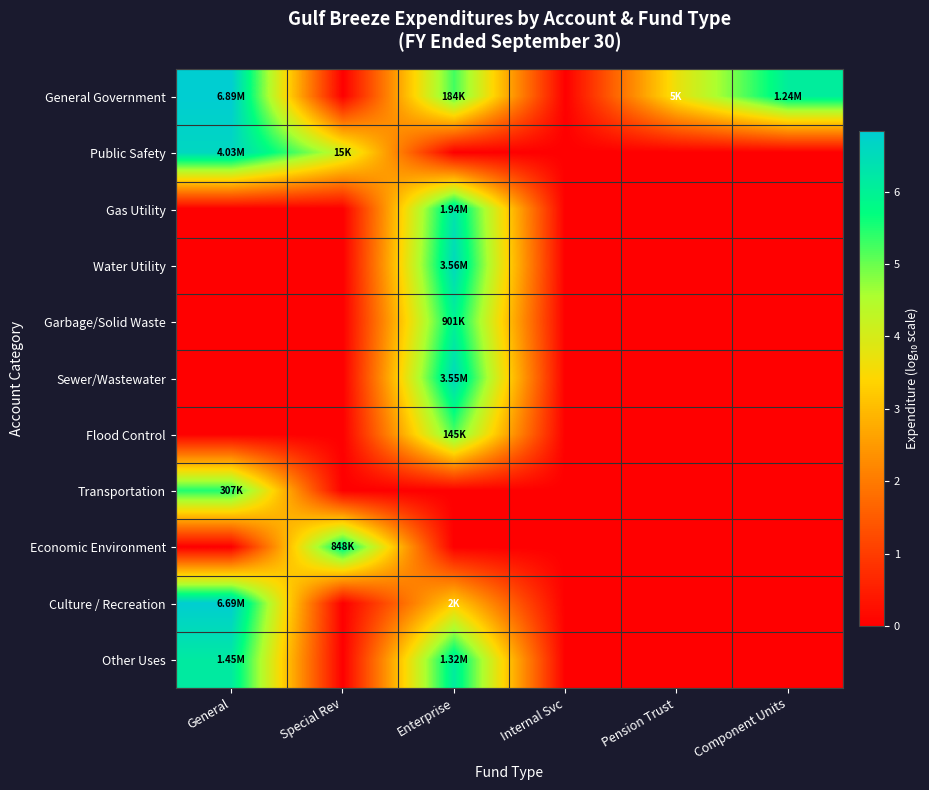

Reading right to left, transcribe all the data shown in this chart.

General Government: Component Units=6.1	Pension Trust=3.7	Internal Svc=0.0	Enterprise=5.3	Special Rev=0.0	General=6.8
Public Safety: Component Units=0.0	Pension Trust=0.0	Internal Svc=0.0	Enterprise=0.0	Special Rev=4.2	General=6.6
Gas Utility: Component Units=0.0	Pension Trust=0.0	Internal Svc=0.0	Enterprise=6.3	Special Rev=0.0	General=0.0
Water Utility: Component Units=0.0	Pension Trust=0.0	Internal Svc=0.0	Enterprise=6.6	Special Rev=0.0	General=0.0
Garbage/Solid Waste: Component Units=0.0	Pension Trust=0.0	Internal Svc=0.0	Enterprise=6.0	Special Rev=0.0	General=0.0
Sewer/Wastewater: Component Units=0.0	Pension Trust=0.0	Internal Svc=0.0	Enterprise=6.6	Special Rev=0.0	General=0.0
Flood Control: Component Units=0.0	Pension Trust=0.0	Internal Svc=0.0	Enterprise=5.2	Special Rev=0.0	General=0.0
Transportation: Component Units=0.0	Pension Trust=0.0	Internal Svc=0.0	Enterprise=0.0	Special Rev=0.0	General=5.5
Economic Environment: Component Units=0.0	Pension Trust=0.0	Internal Svc=0.0	Enterprise=0.0	Special Rev=5.9	General=0.0
Culture / Recreation: Component Units=0.0	Pension Trust=0.0	Internal Svc=0.0	Enterprise=3.3	Special Rev=0.0	General=6.8
Other Uses: Component Units=0.0	Pension Trust=0.0	Internal Svc=0.0	Enterprise=6.1	Special Rev=0.0	General=6.2